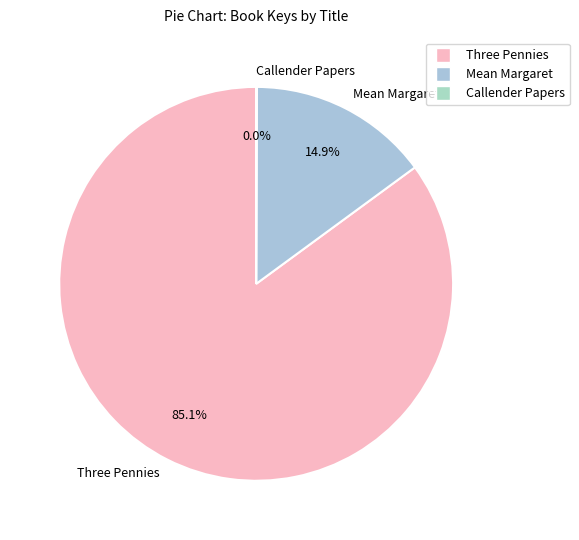

Combined, do Three Pennies and Mean Margaret account for over 50%?

Yes